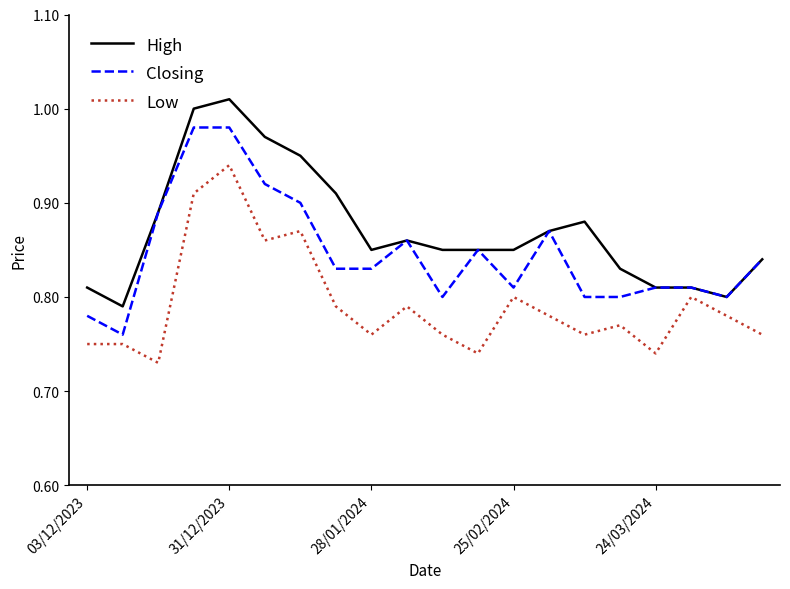

True or false: Low and High intersect in this chart.

False